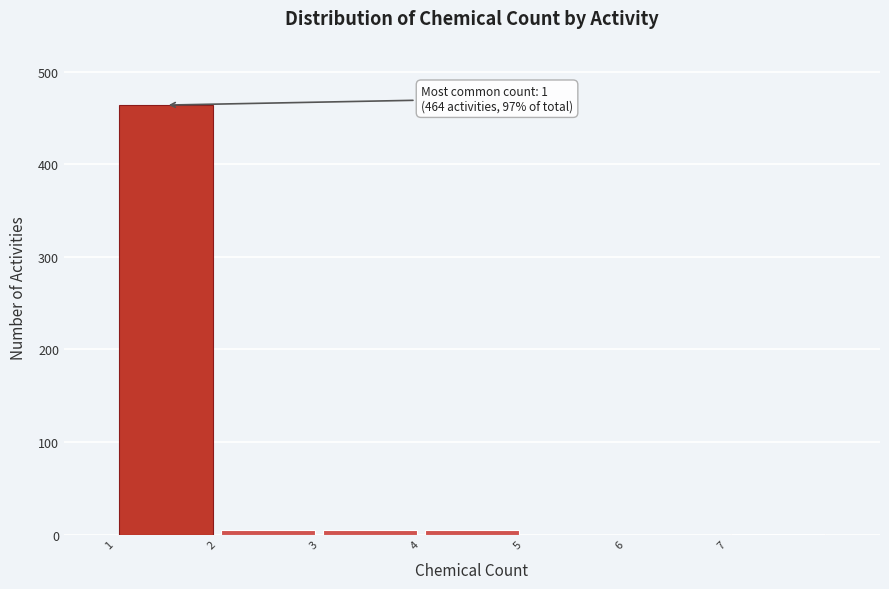

Which range on the x-axis has the tallest bar?

1 to 2